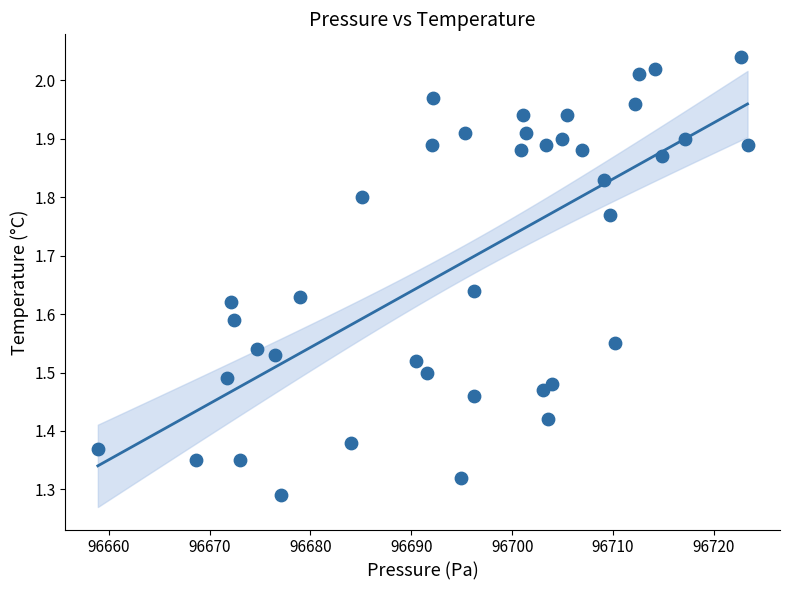

What is the range of X values (max minus min)?

64.4